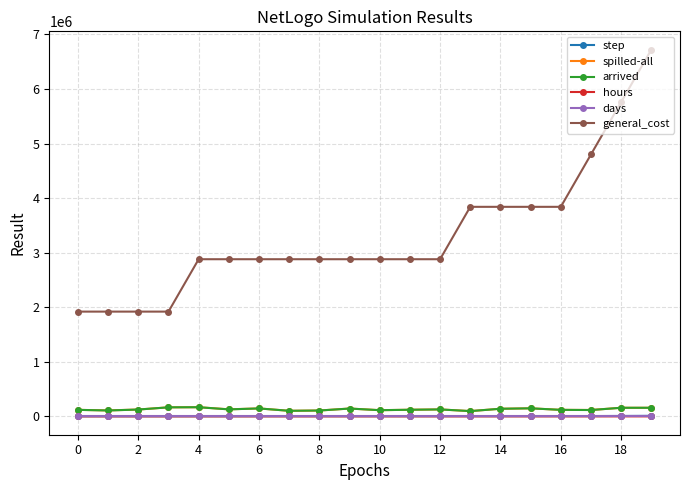

True or false: general_cost and spilled-all intersect in this chart.

False